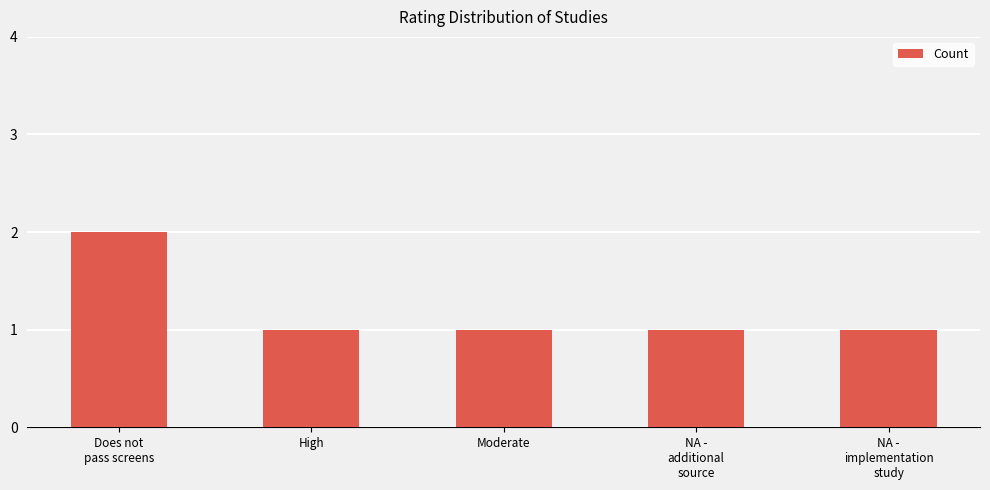

What position from the left is Does not
pass screens?

1